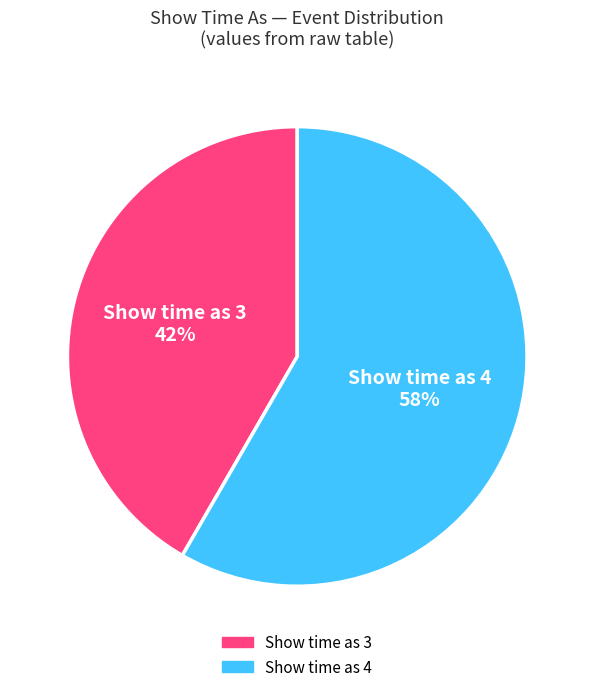

To the nearest percent, what percentage of the pie is Show time as 3?

42%